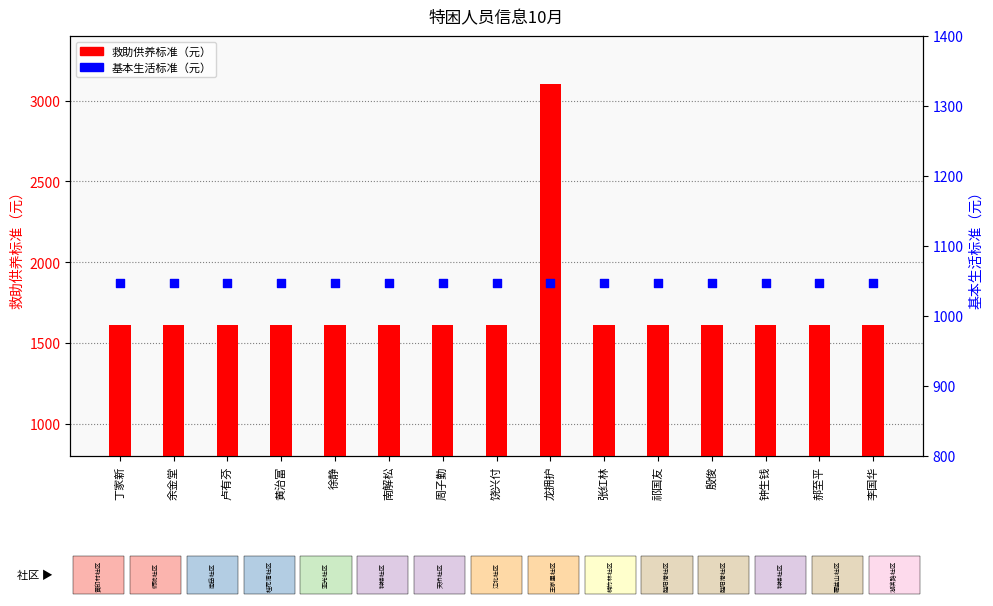

What are all the series names shown in the legend?

救助供养标准（元）, 基本生活标准（元）